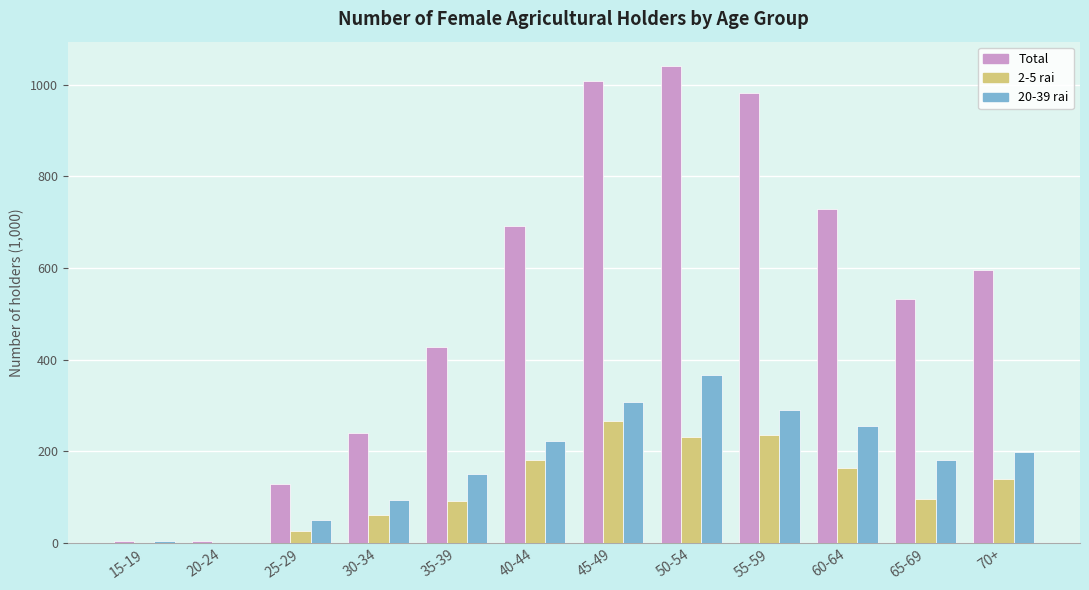

What are all the series names shown in the legend?

Total, 2-5 rai, 20-39 rai